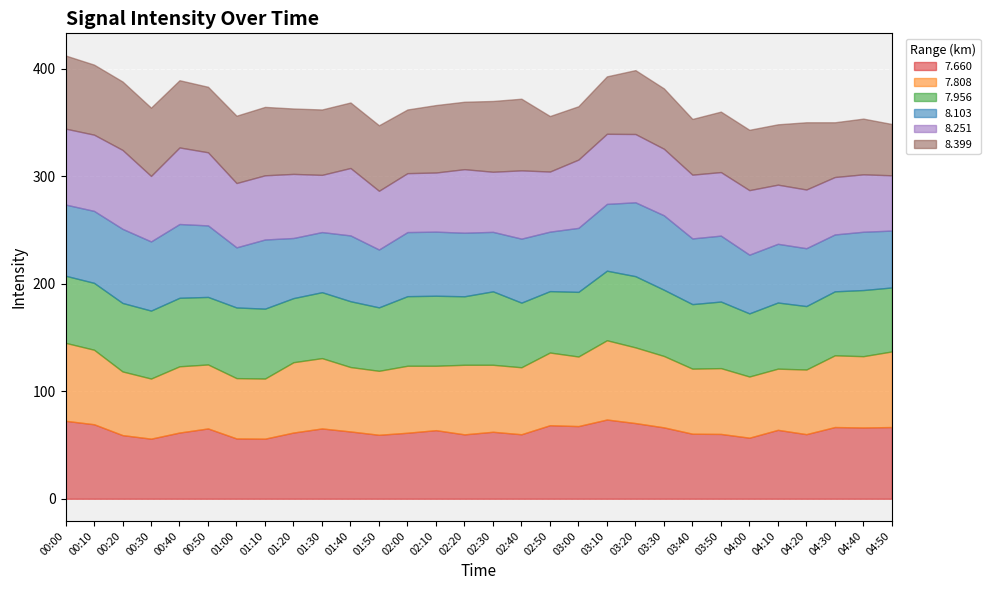

True or false:   8.103 has a value of 66.9 at 00:10.

True